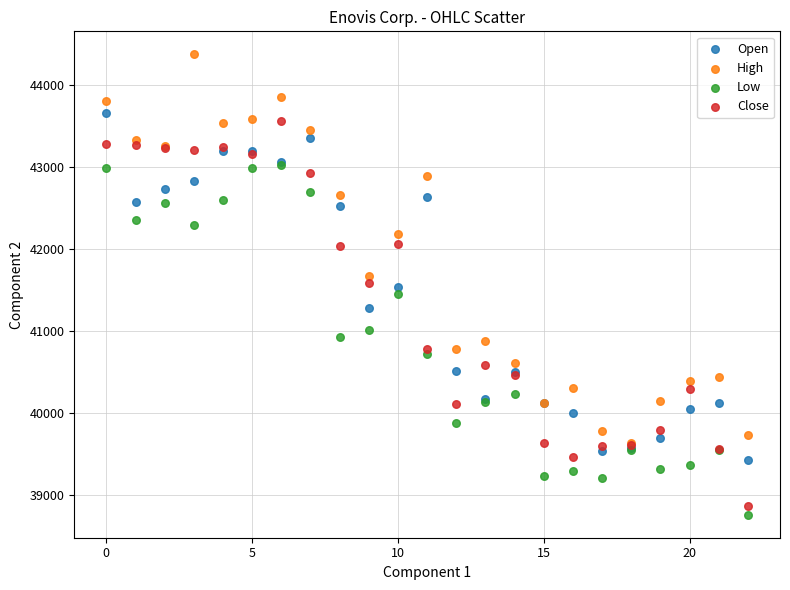

Which series contains the lowest Y value?

Low